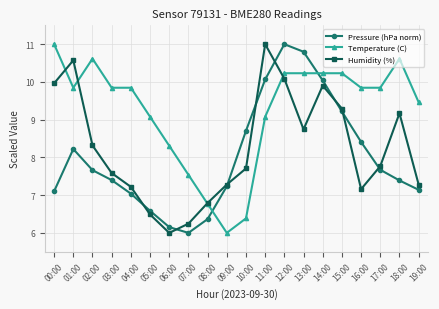

What is the difference between the Pressure (hPa norm) values at 02:00 and 11:00?

2.4